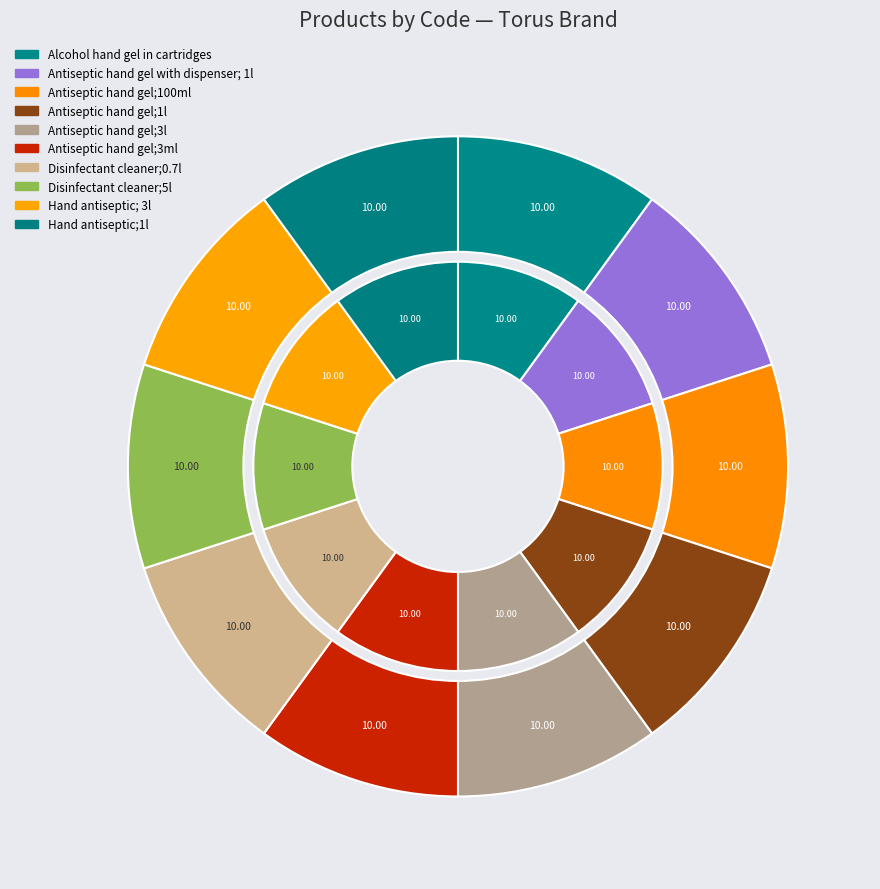

Which slice is the smallest?

Antiseptic hand gel with dispenser; 1l